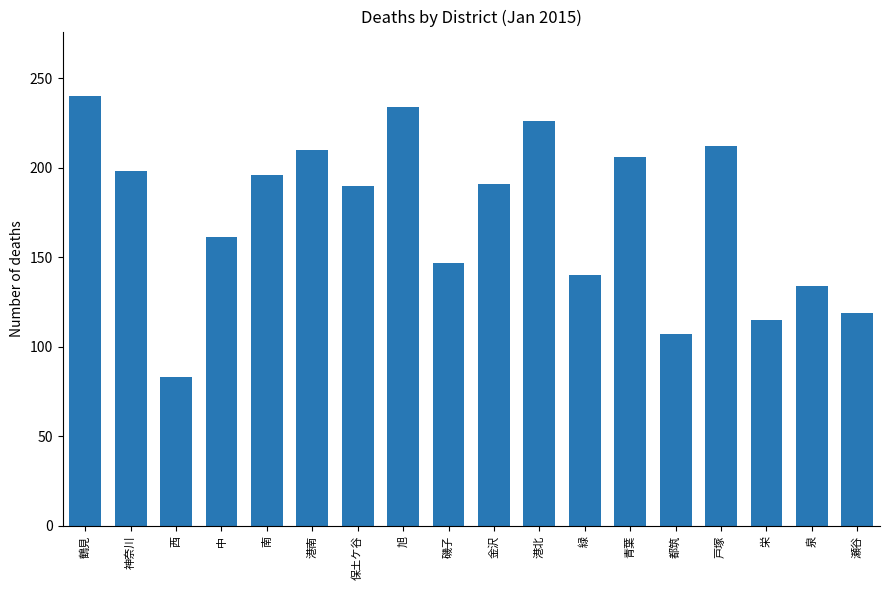

At which label is the value closest to 161?

中